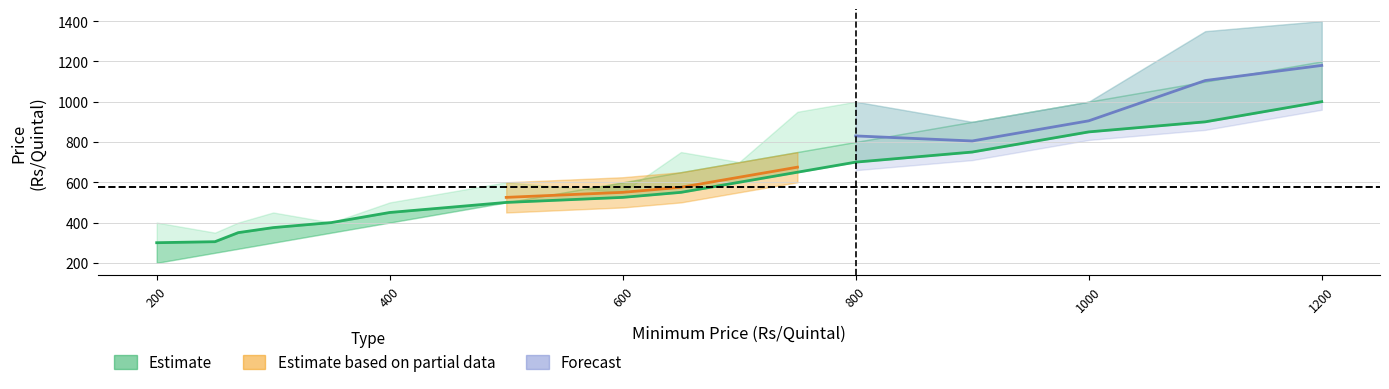

At which label does Maximum Price reach its peak?

1200